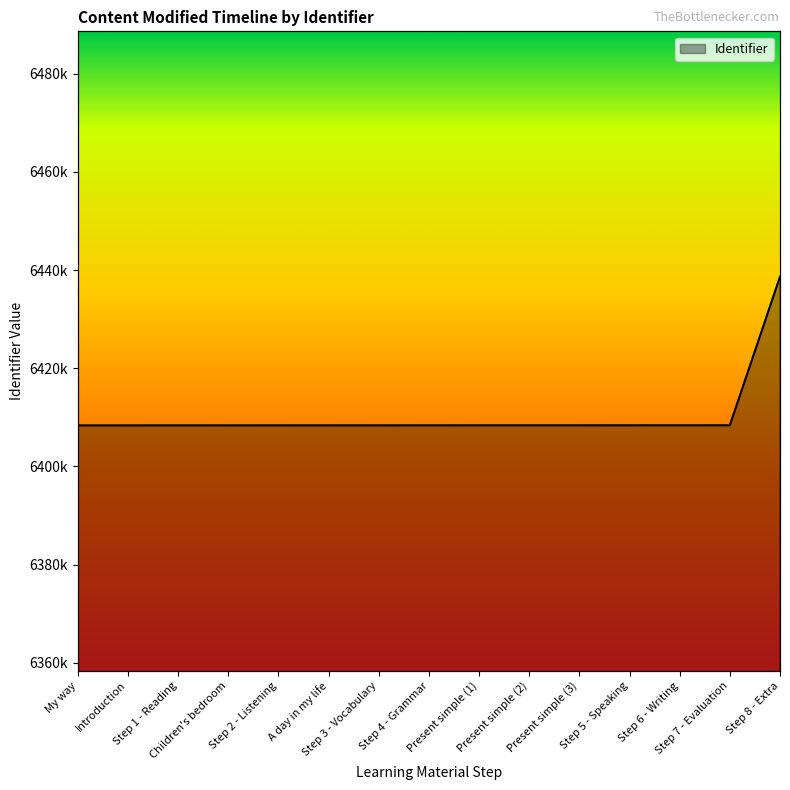

What is the label of the 11th point from the left?

Present simple (3)